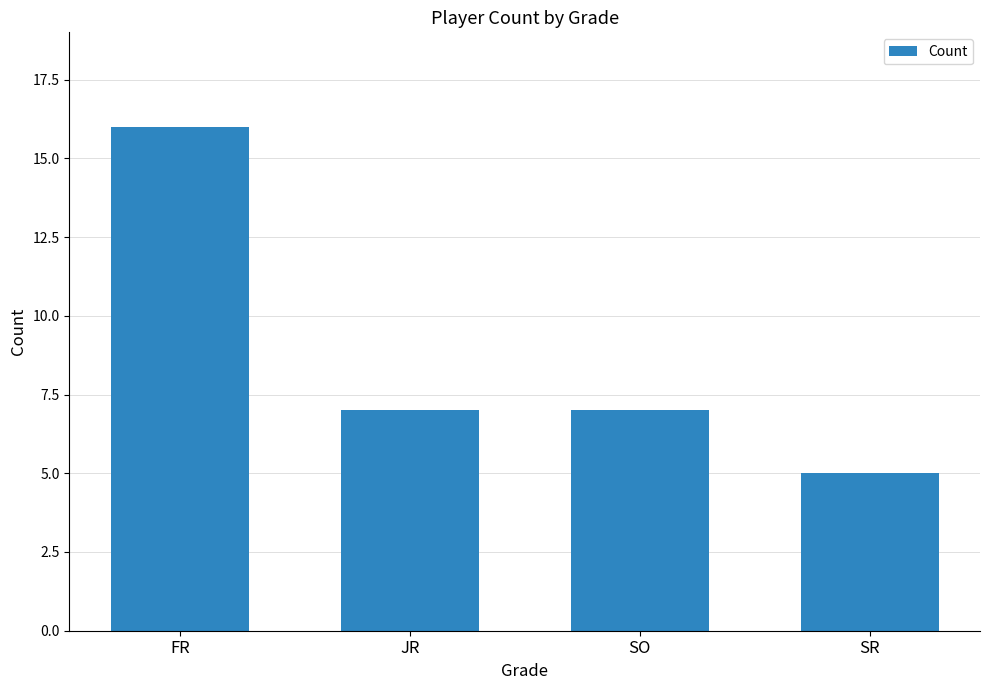

The value at SO is 7. True or false?

True